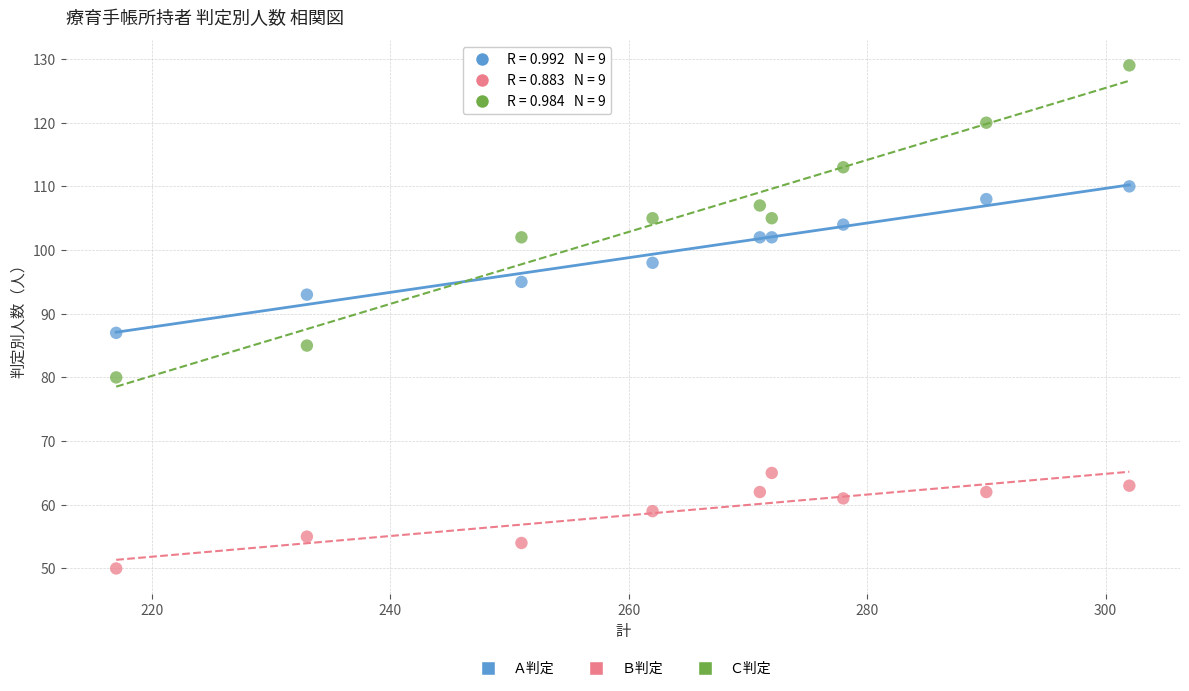

Across all data points, what is the range of Y values (max minus min)?

79